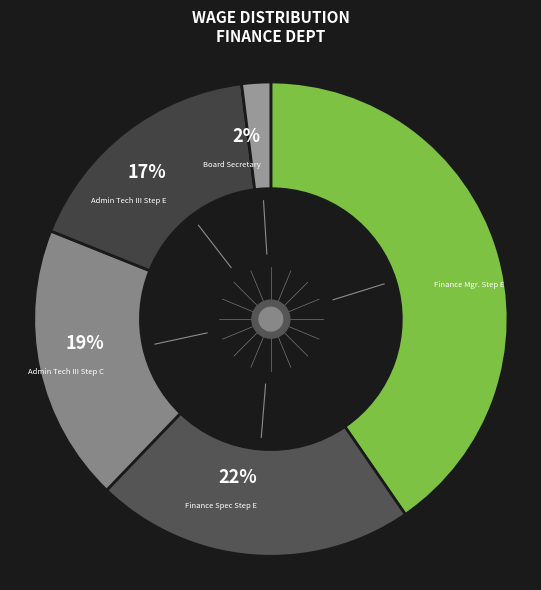

To the nearest percent, what percentage of the pie is Finance Spec Step E?

22%